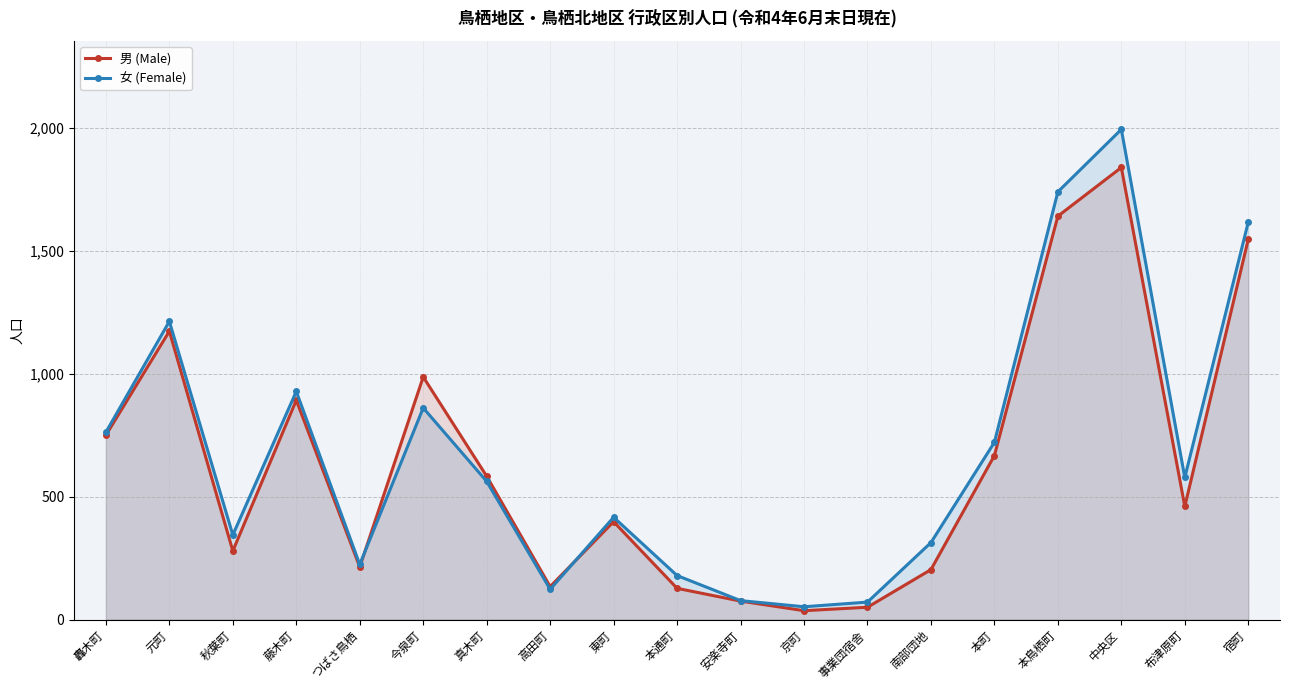

What is the difference between the 女 (Female) values at 藤木町 and 南部団地?

615